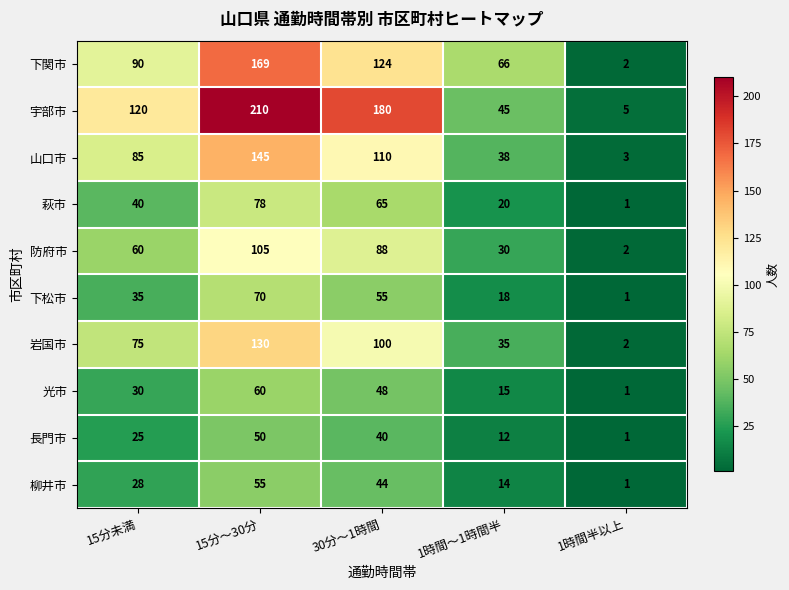

Rank the series by their maximum value, from highest to lowest.

宇部市, 下関市, 山口市, 岩国市, 防府市, 萩市, 下松市, 光市, 柳井市, 長門市